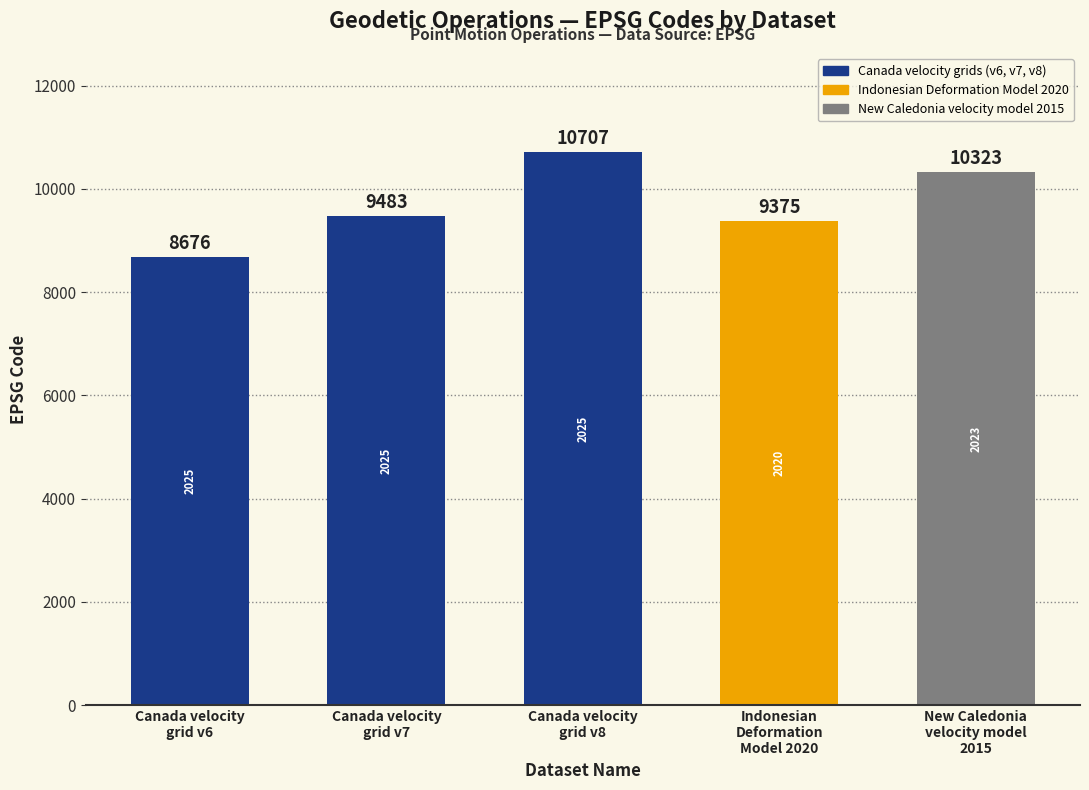

Reading left to right, what are all the values shown in this chart?

Canada velocity
grid v6=8676	Canada velocity
grid v7=9483	Canada velocity
grid v8=10707	Indonesian
Deformation
Model 2020=9375	New Caledonia
velocity model
2015=10323